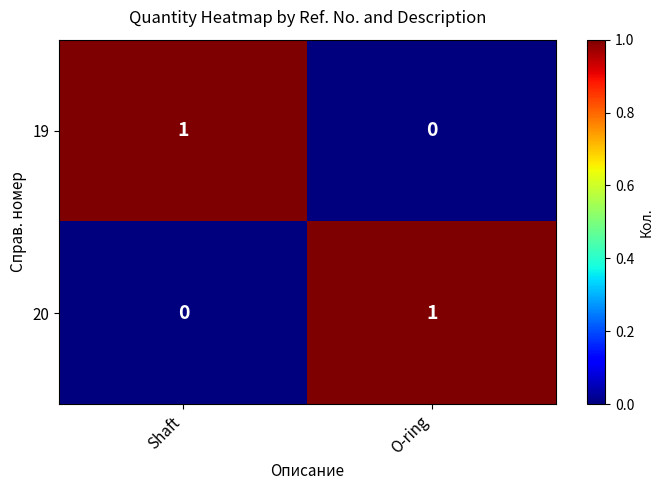

At which label does 20 reach its peak?

O-ring